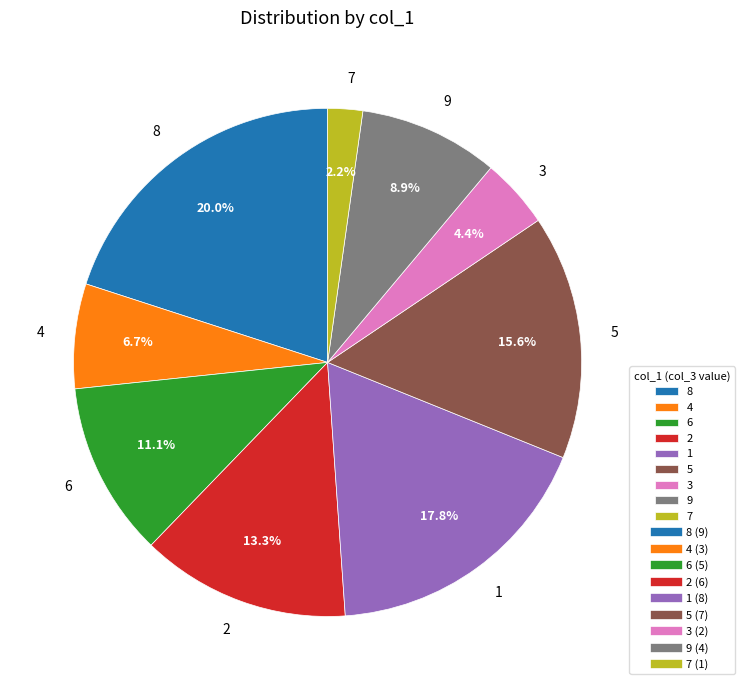

Between 8 and 2, which is larger?

8